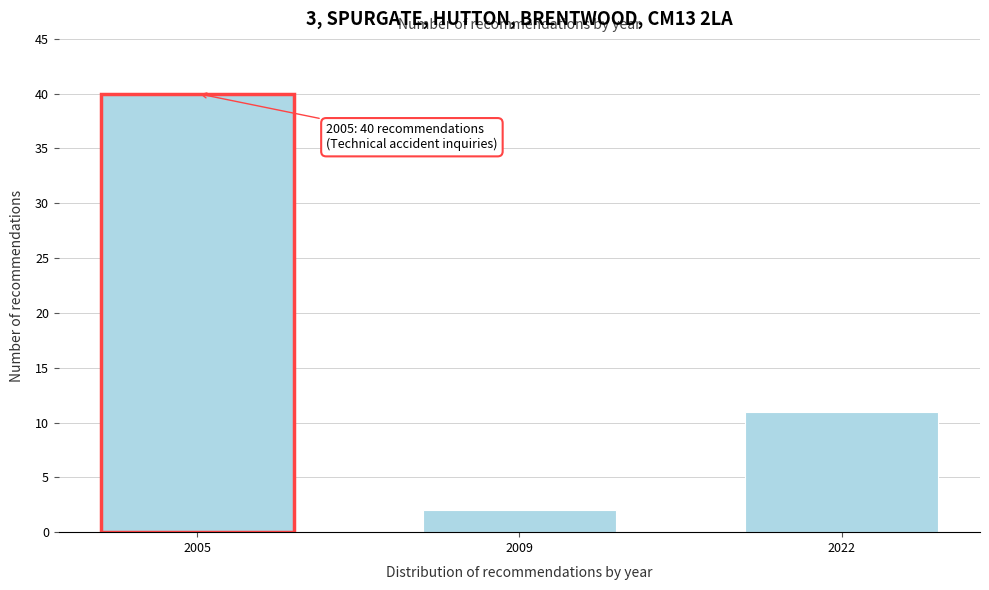

Reading left to right, what are all the values shown in this chart?

40	2	11